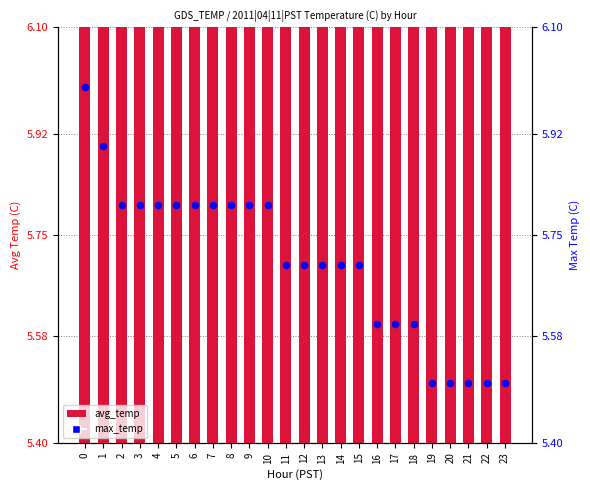

At how many categories does at least one series exceed 5?

24